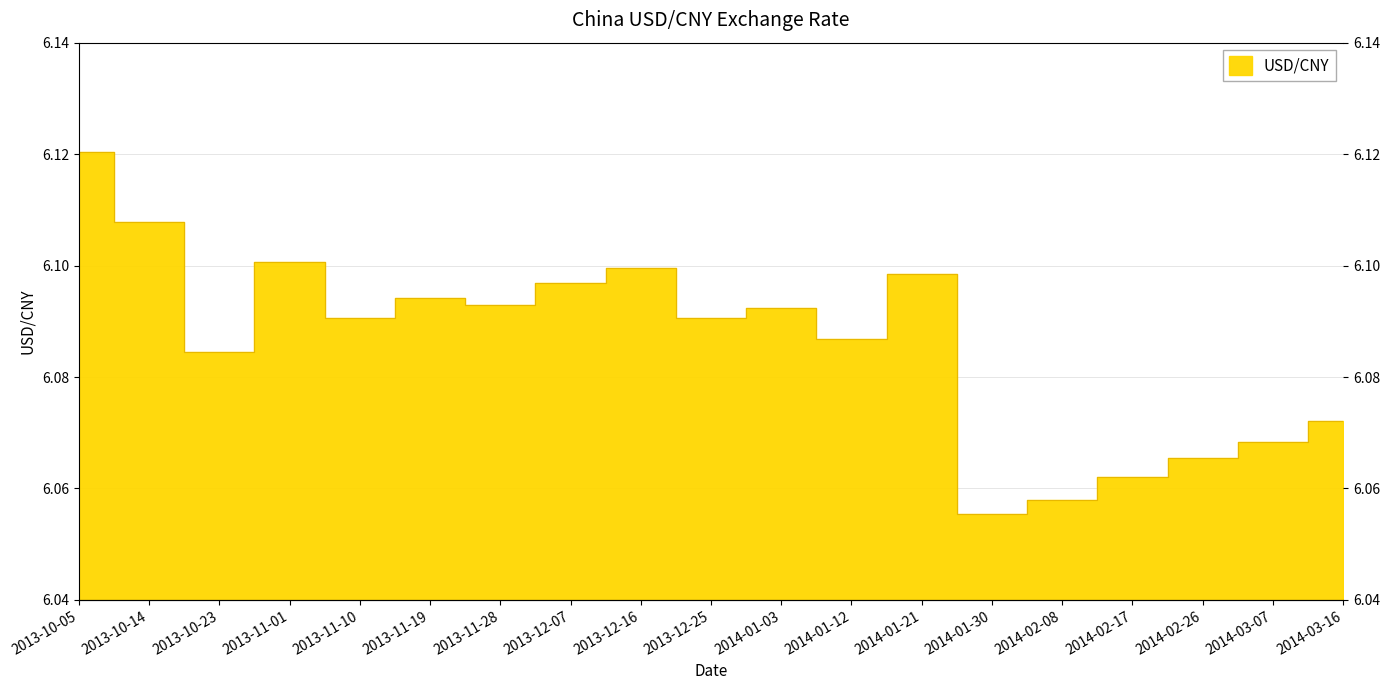

Reading right to left, transcribe all the data shown in this chart.

6.1	6.1	6.1	6.1	6.1	6.1	6.1	6.1	6.1	6.1	6.1	6.1	6.1	6.1	6.1	6.1	6.1	6.1	6.1